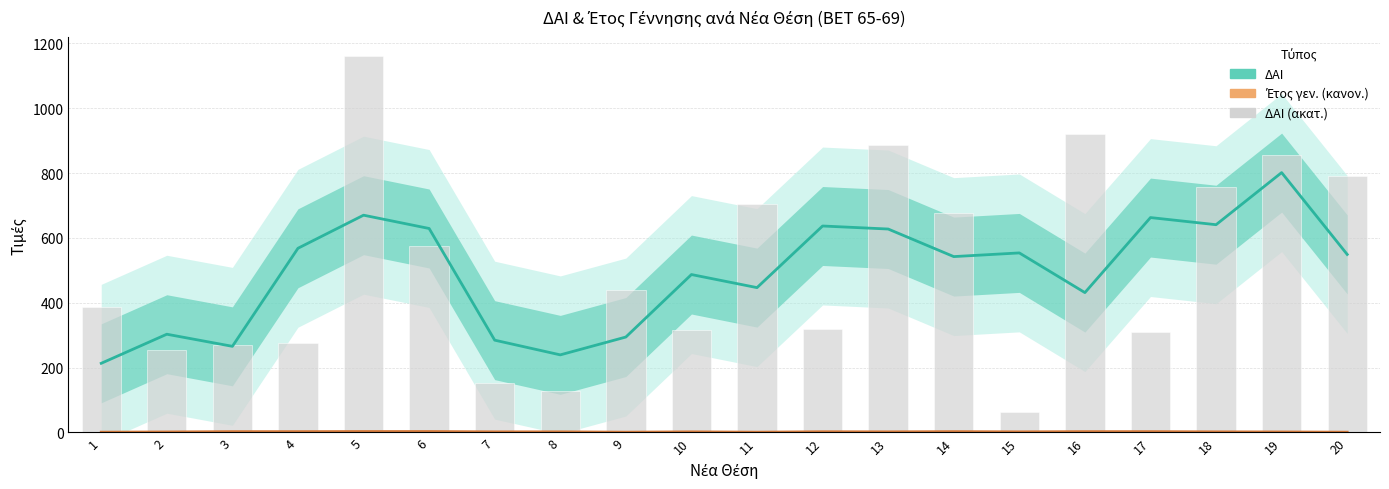

What is the value of the Έτος γεν. (κανονικοποιημένο) bar at the 17th from the left?

2.7